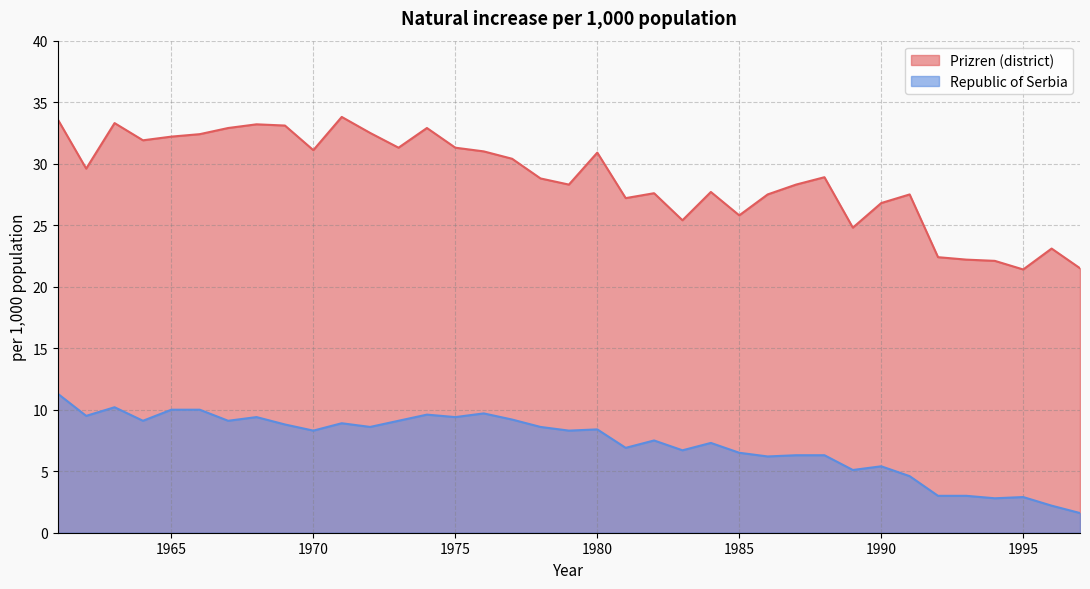

What is the sum of all Republic of Serbia values?

269.8